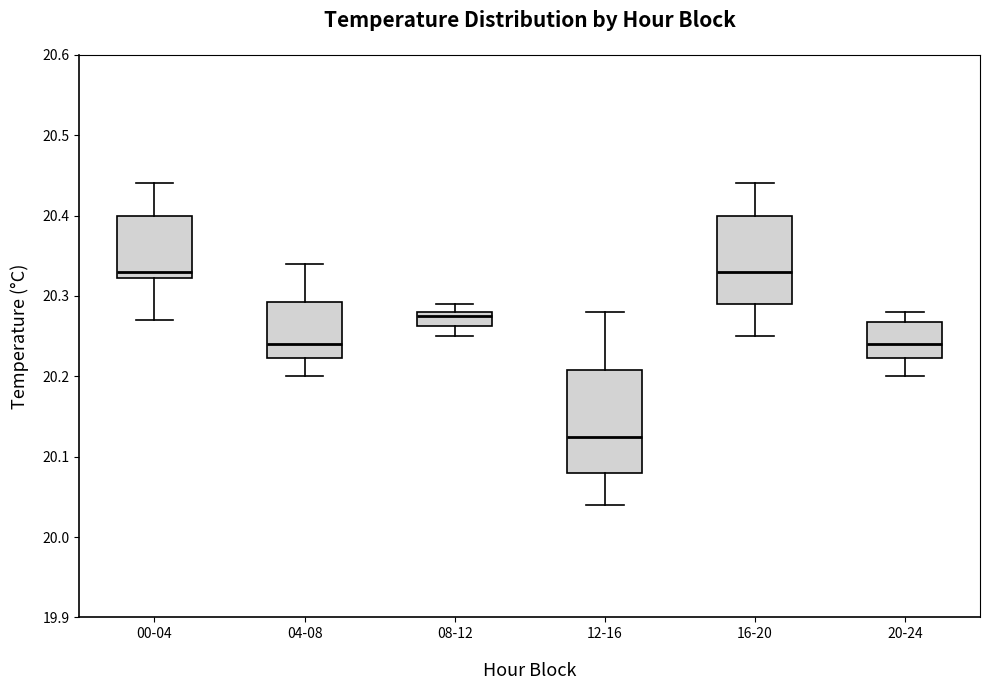

Reading left to right, read every box against the y-axis: the position of its median line, the range the box covers, and the ends of its whiskers. The values are not printed on the chart, so give them approximately, as read against the axis.

00-04: median 20.33, box 20.32 to 20.40, whiskers 20.27 to 20.44
04-08: median 20.24, box 20.22 to 20.29, whiskers 20.20 to 20.34
08-12: median 20.28 (just below the box's upper edge), box 20.26 to 20.28, whiskers 20.25 to 20.29
12-16: median 20.13, box 20.08 to 20.21, whiskers 20.04 to 20.28
16-20: median 20.33, box 20.29 to 20.40, whiskers 20.25 to 20.44
20-24: median 20.24, box 20.22 to 20.27, whiskers 20.20 to 20.28